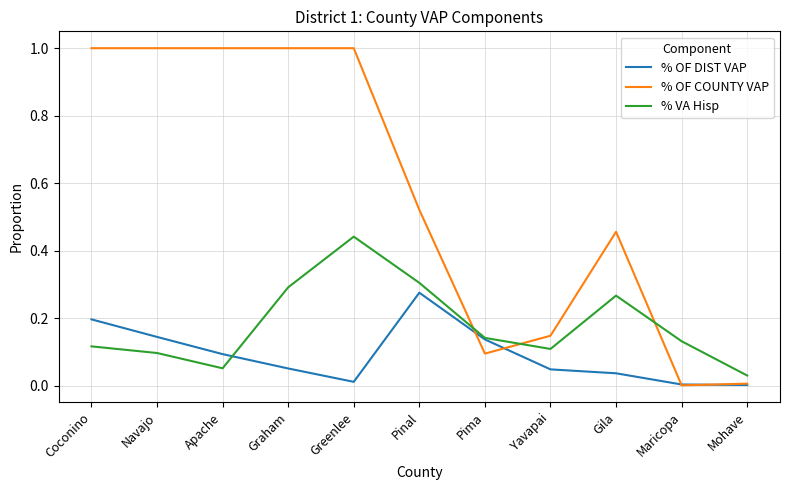

What is the average value of the % OF COUNTY VAP series?

0.6